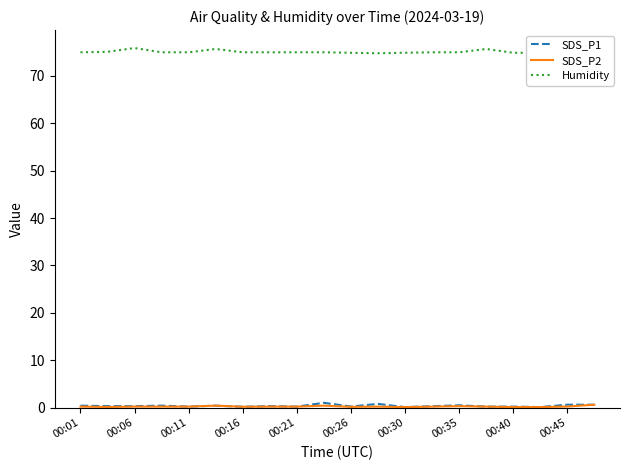

True or false: Humidity and SDS_P1 cross at least once.

False